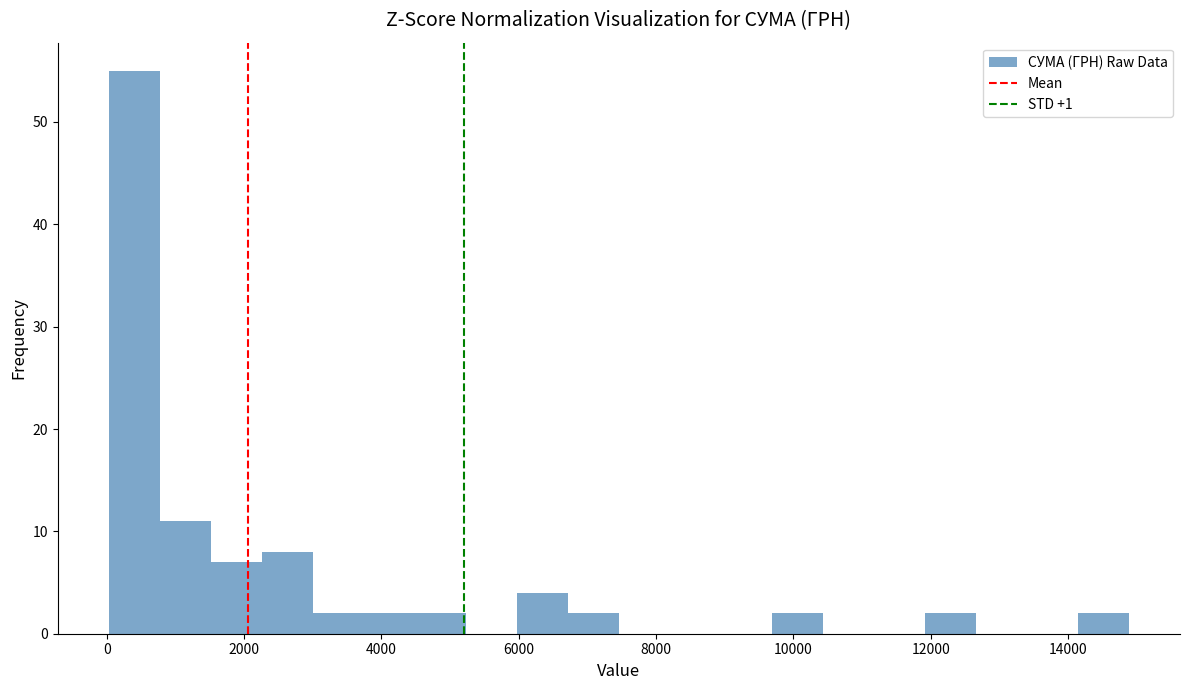

Around what value on the x-axis is the tallest bar? Give the approximate position of its centre, as read against the axis.

400